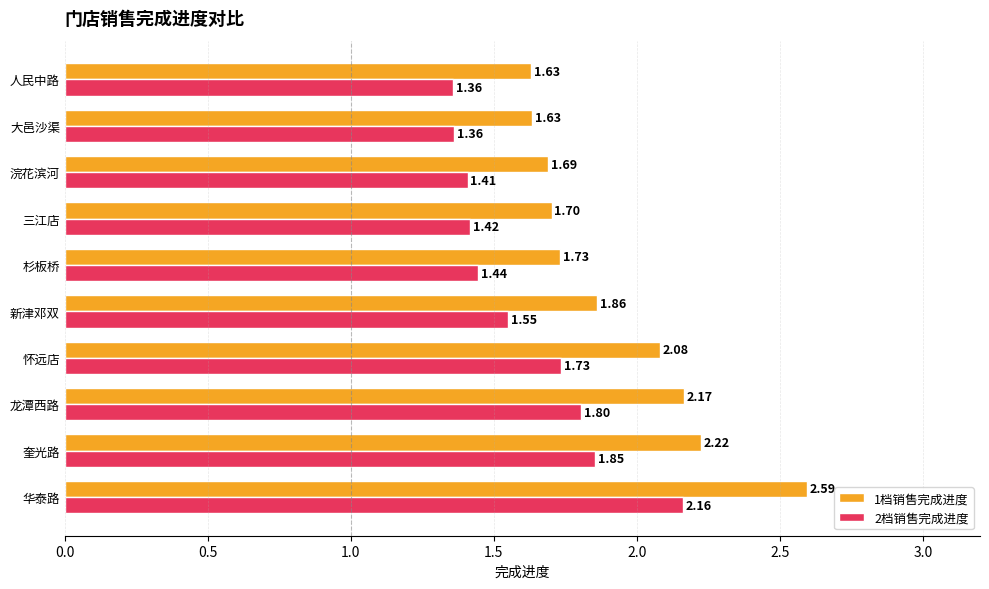

What is the difference between the maximum and minimum values in the 1档销售完成进度 series?

1.0